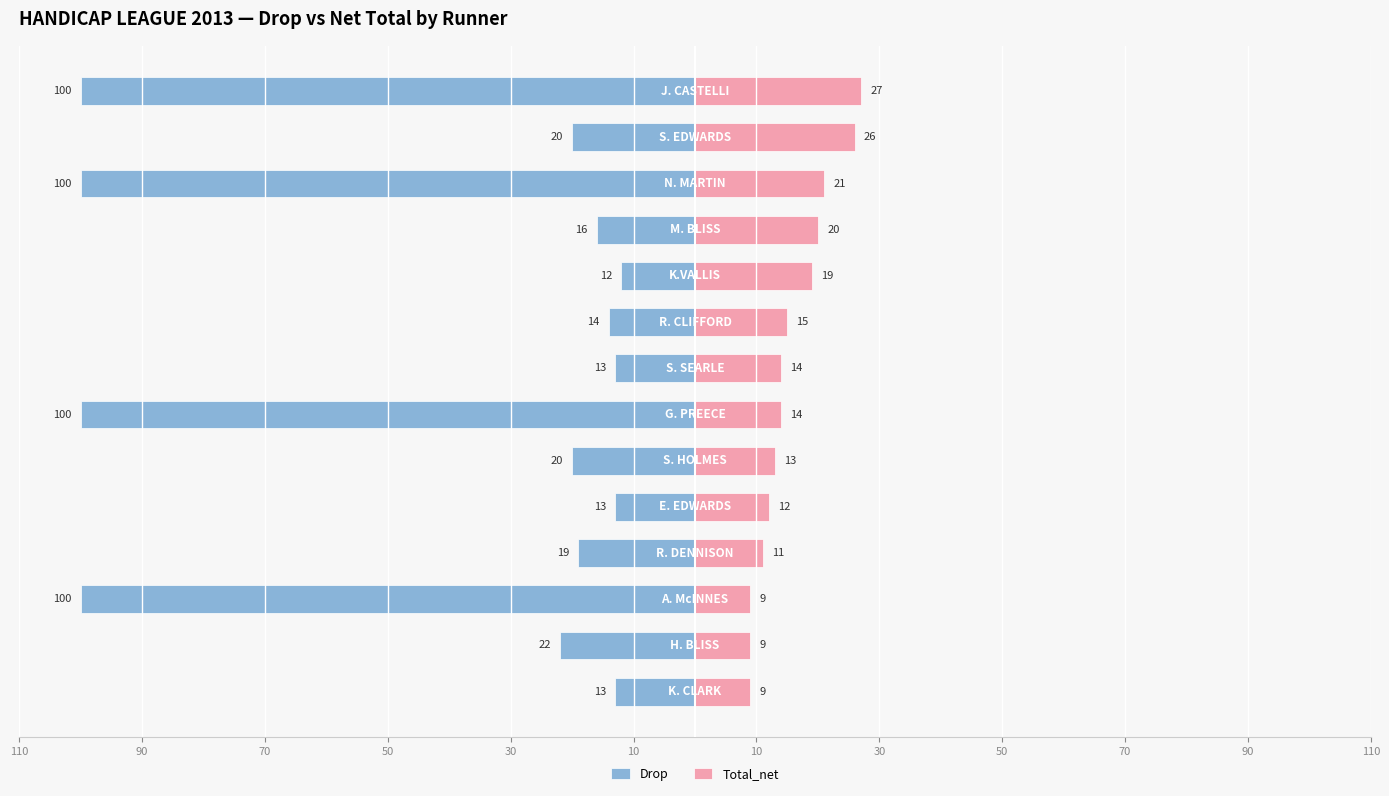

Rank the series at 30 from lowest to highest value.

Drop, Total_net